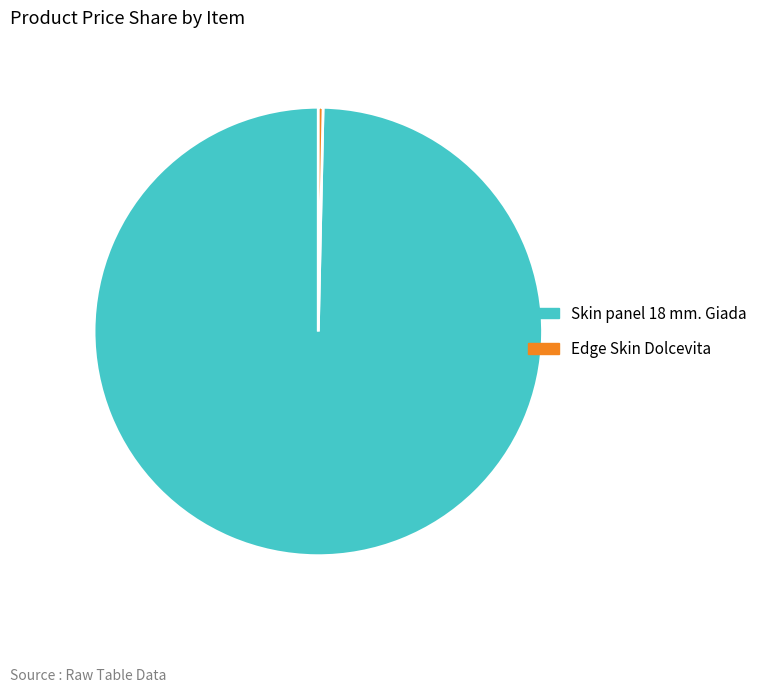

Which category has the smallest portion of the pie?

Edge Skin Dolcevita